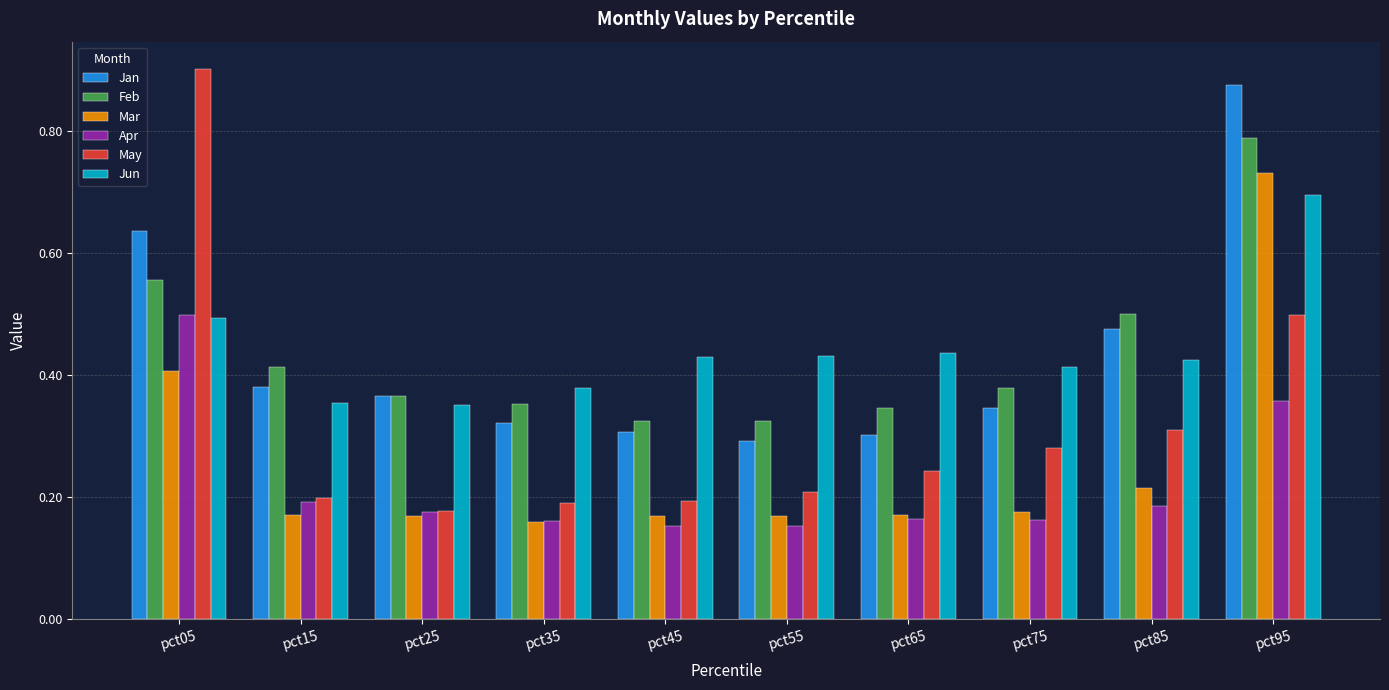

Between pct85 and pct95, which series saw the biggest shift?

Mar